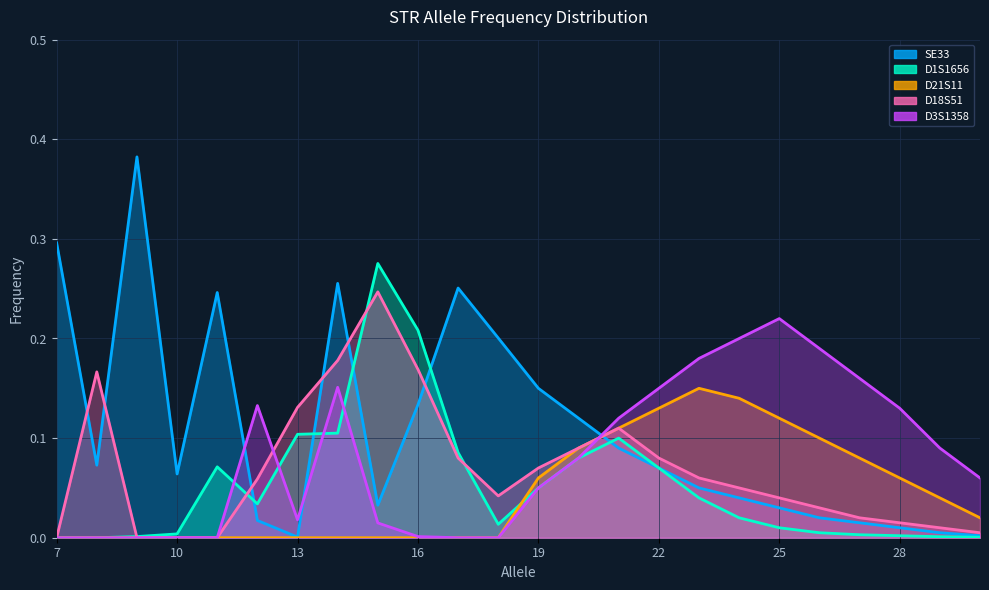

What are all the series names shown in the legend?

SE33, D1S1656, D21S11, D18S51, D3S1358